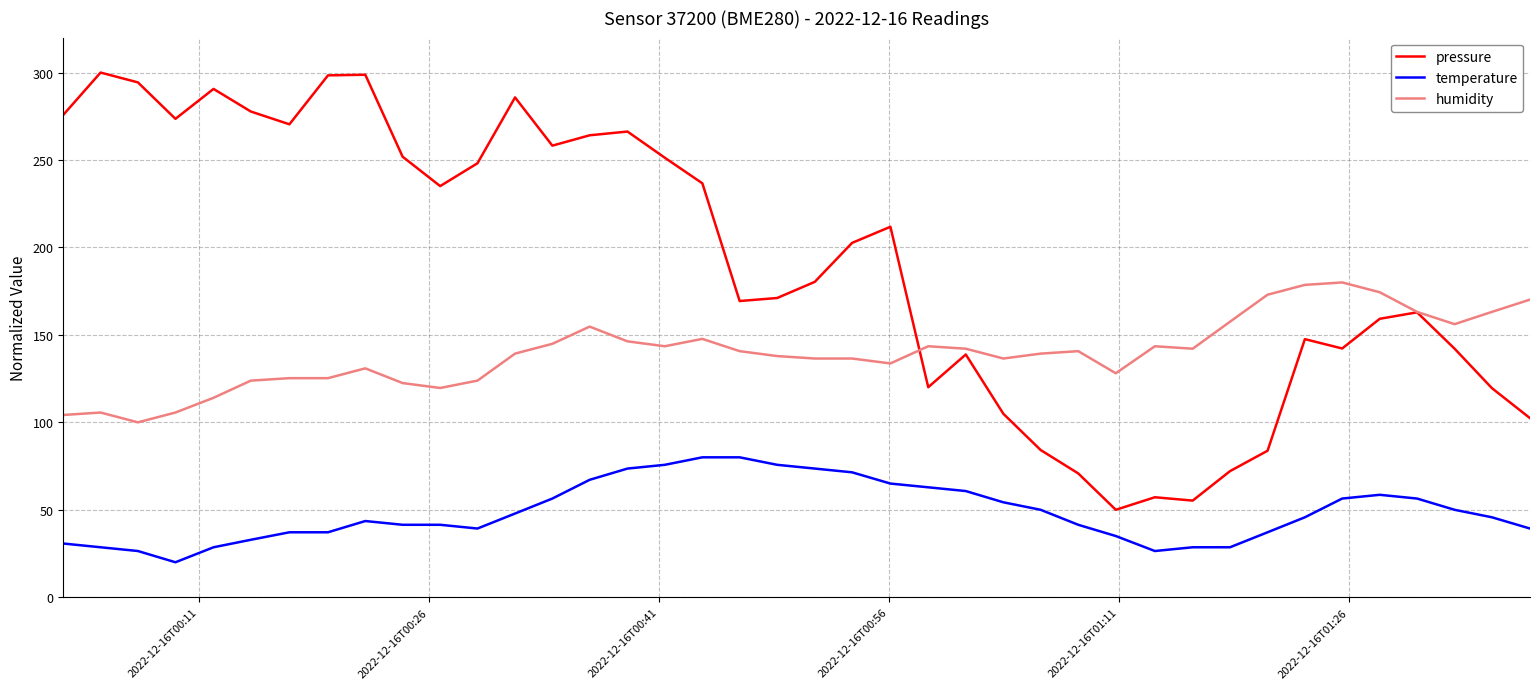

Which series has the largest total across all categories?

pressure